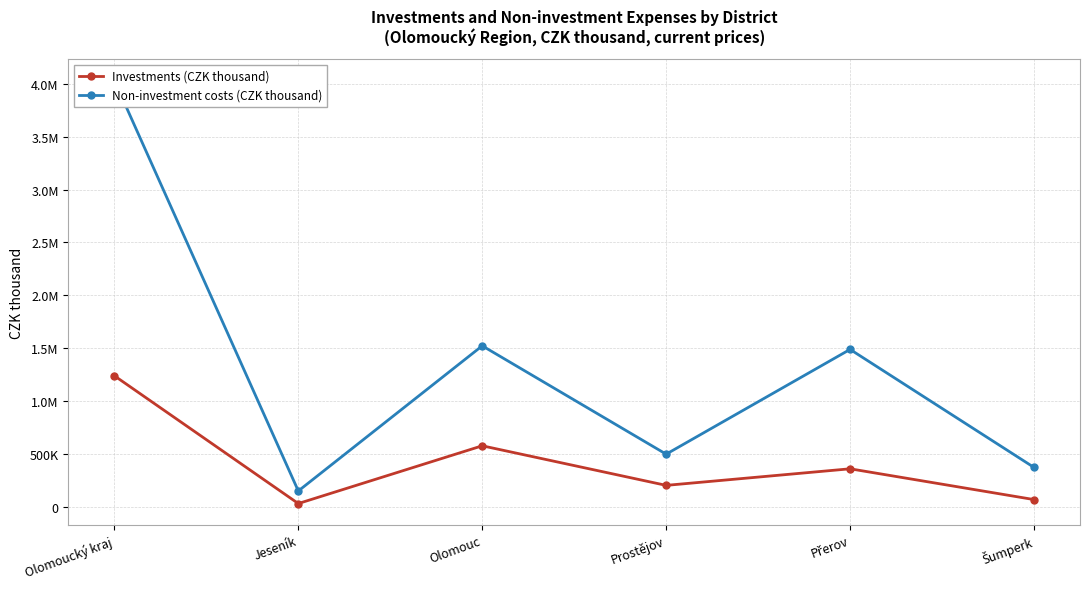

Where does the Non-investment costs (CZK thousand) series first go above 1488469?

Olomoucký kraj